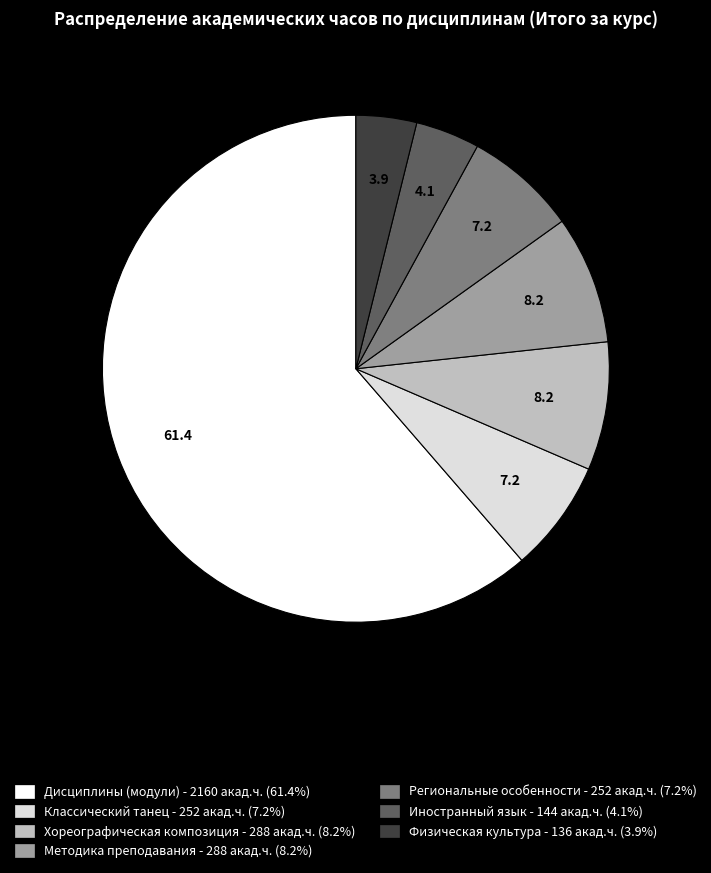

Do Хореографическая композиция and Региональные особенности together represent more than half of the pie?

No